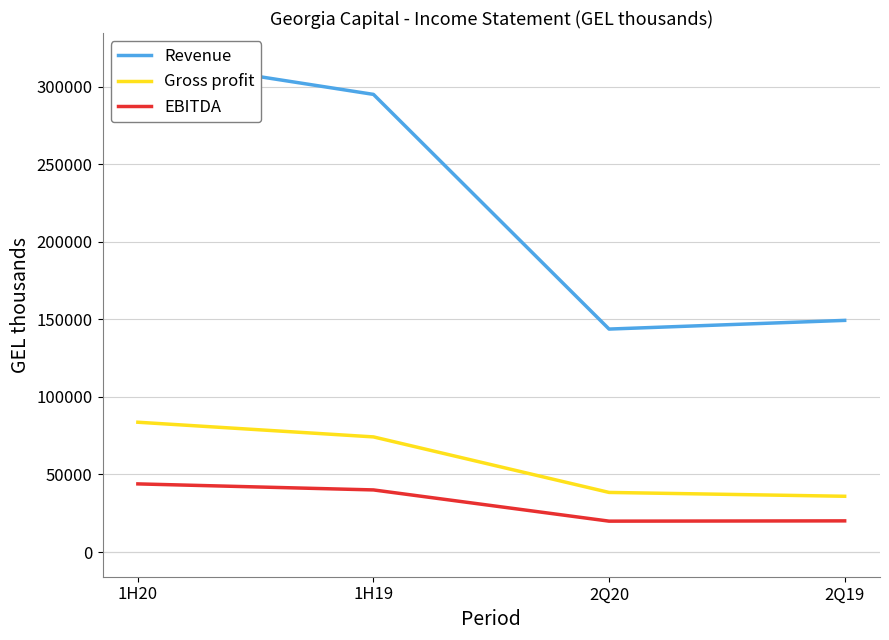

What is the label of the 4th point from the left?

2Q19